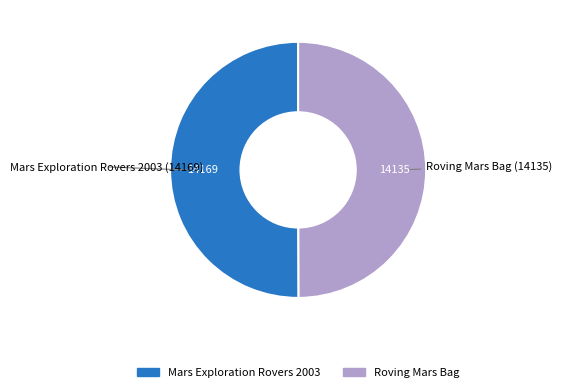

True or false: Mars Exploration Rovers 2003 accounts for 41% of the total.

False